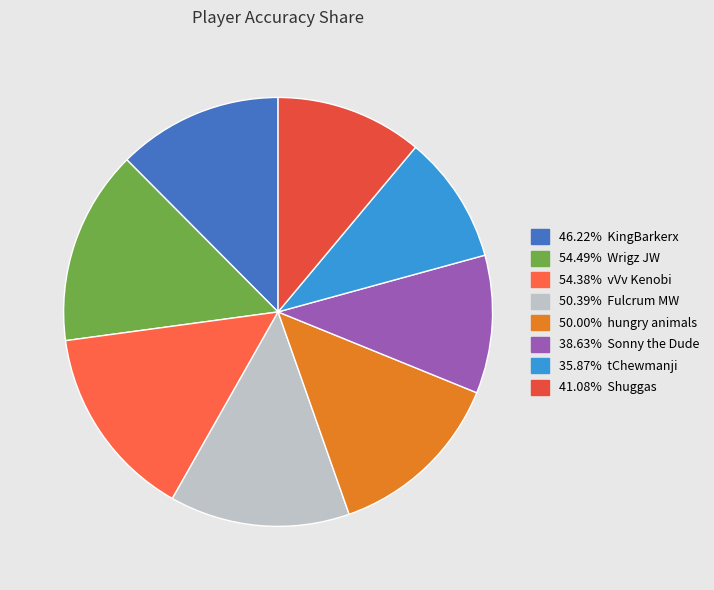

What is the largest slice in the pie chart?

Wrigz JW